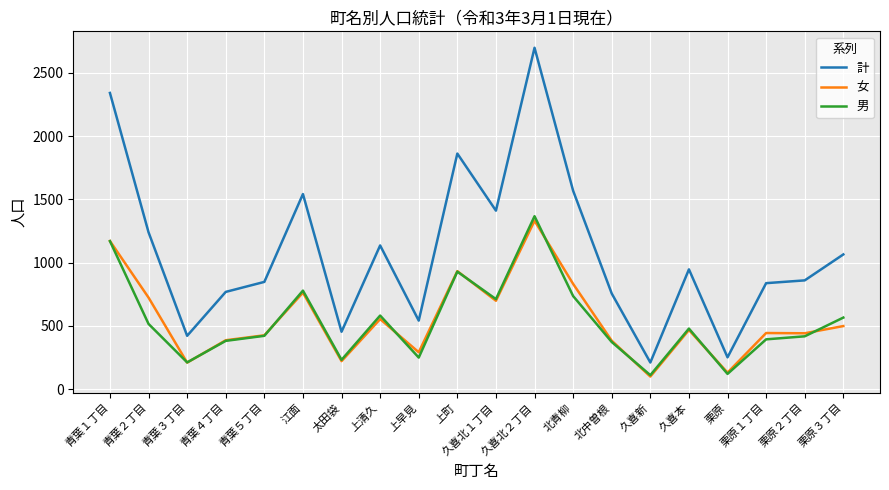

What value does the 計 series have at 久喜本?

947